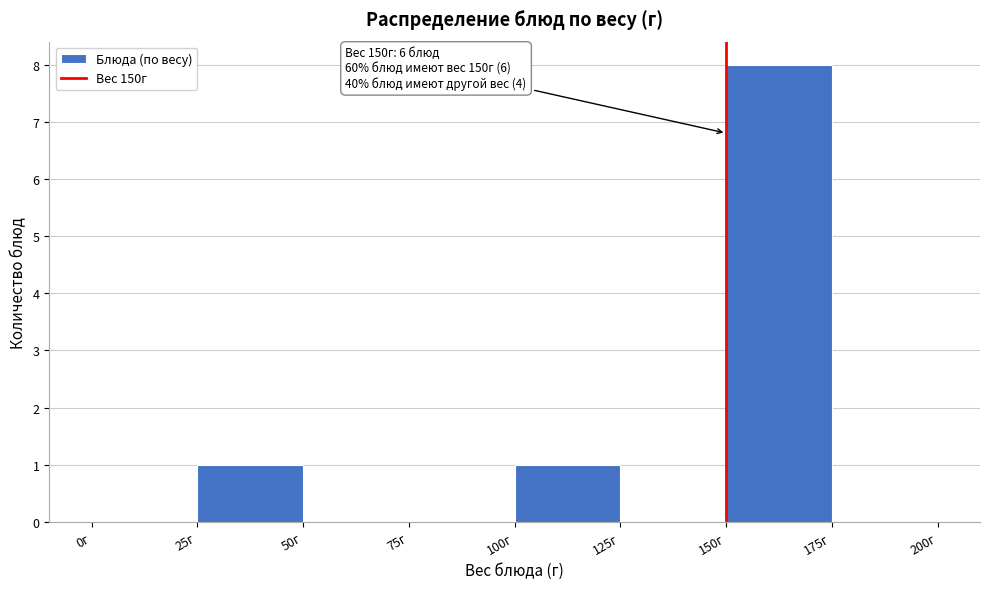

Over which range of the x-axis is the bar tallest?

150 to 175